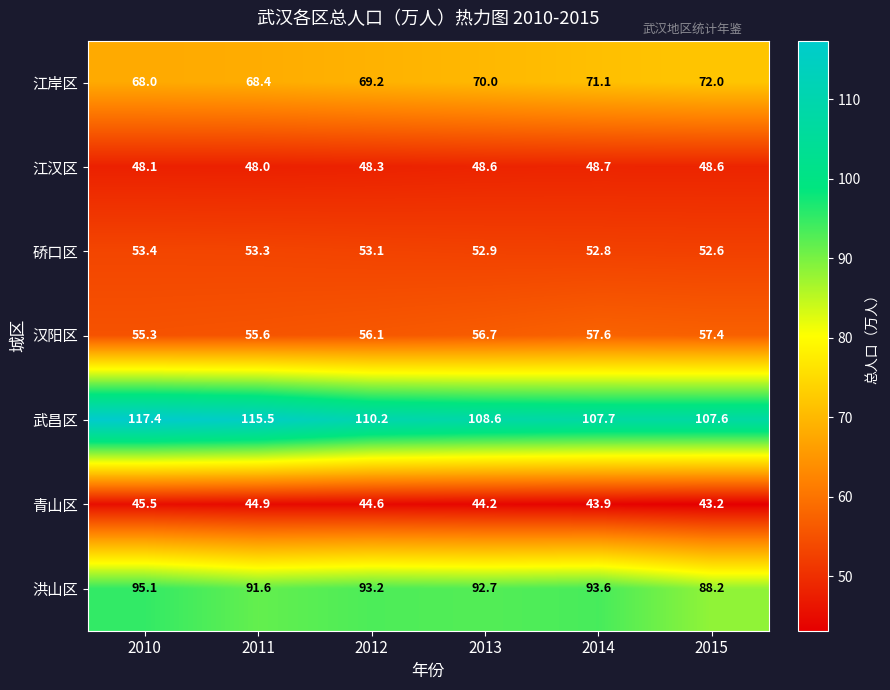

Rank the series by their maximum value, from lowest to highest.

青山区, 江汉区, 硚口区, 汉阳区, 江岸区, 洪山区, 武昌区